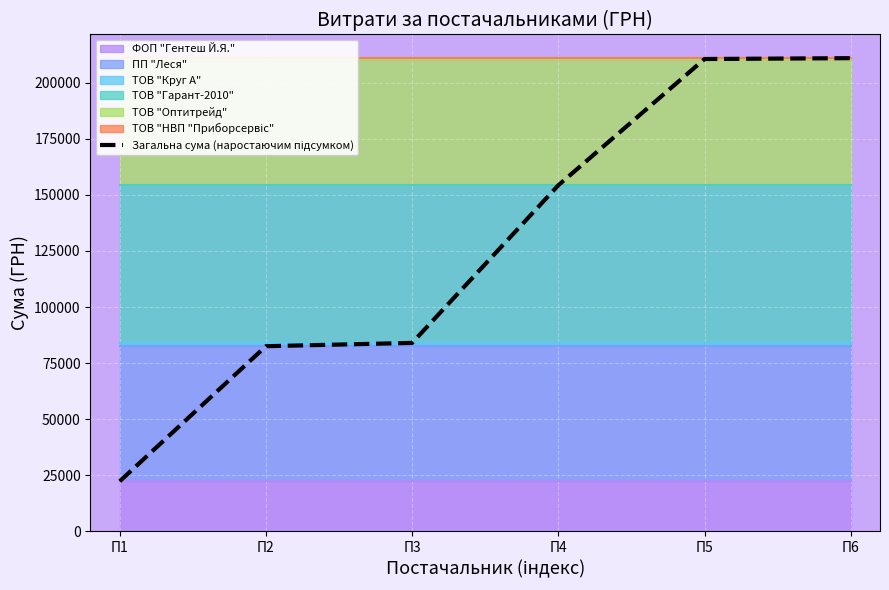

Reading right to left, what are all the values shown in this chart?

211043.2	210654.4	154328.5	84000.4	82520.1	22267.5